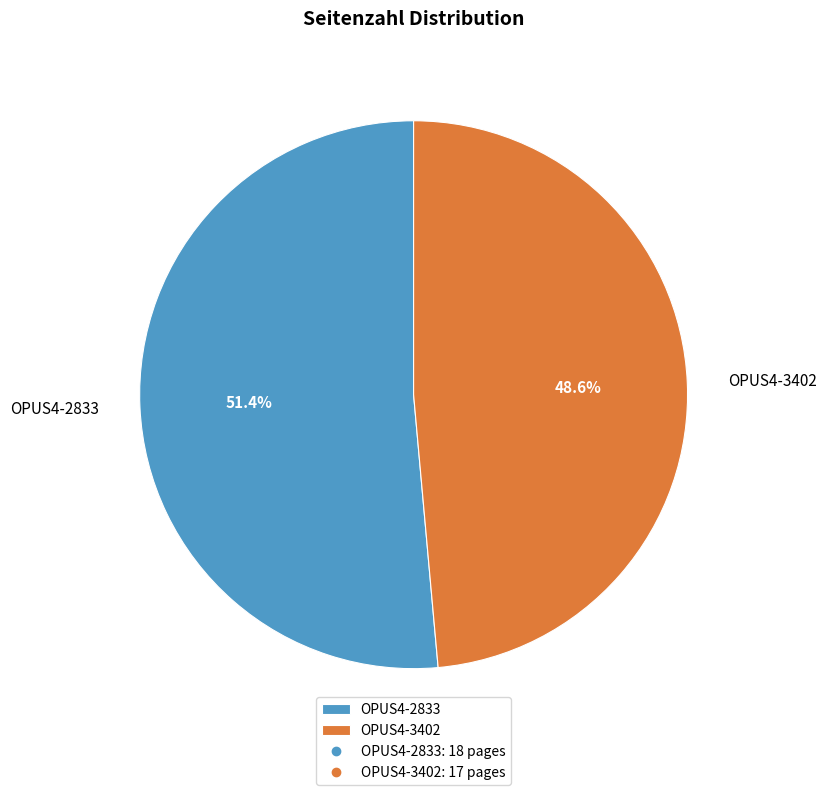

To the nearest percent, what is the difference between the OPUS4-3402 and OPUS4-2833 slice percentages?

3%